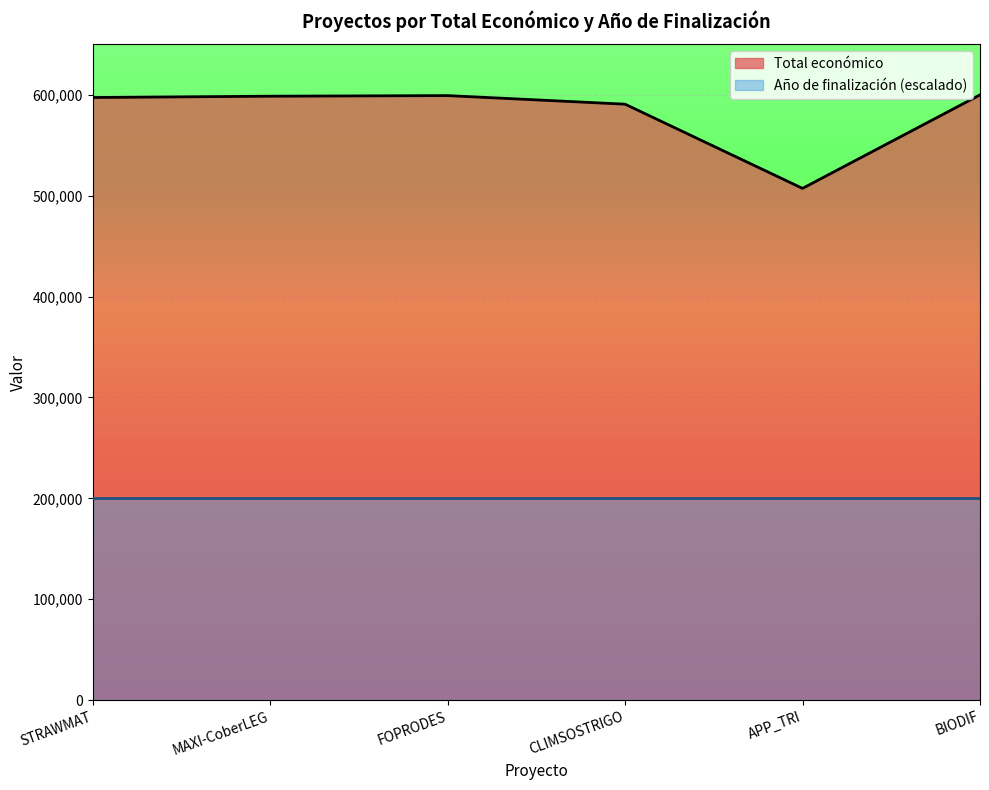

The chart shows a value of 590712 at CLIMSOSTRIGO. True or false?

True